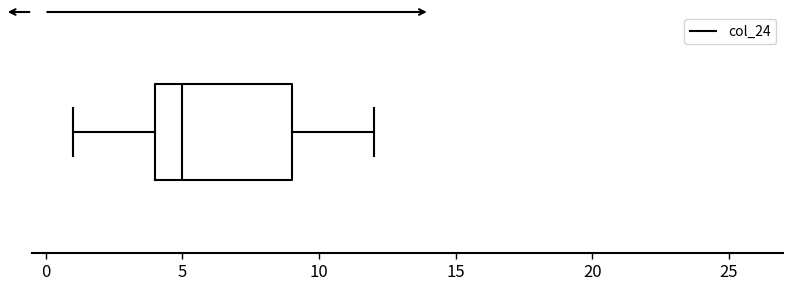

Read this box plot against the x-axis: the position of the median line, the range covered by the box, and the ends of both whiskers. The values are not printed on the chart, so give them approximately, as read against the axis.

median 5, box 4 to 9, whiskers 1 to 12